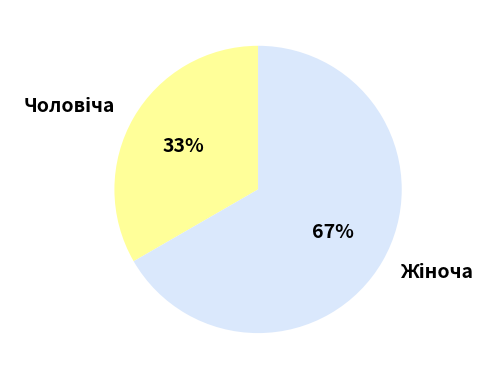

To the nearest percent, what is the average slice percentage?

50%